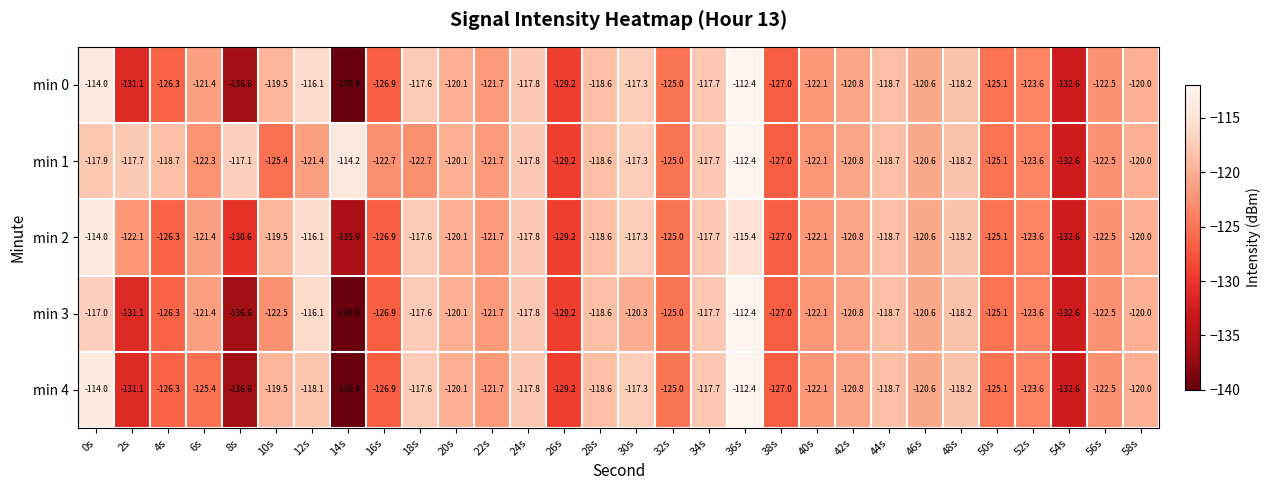

Is it true that min 4 equals -120.0 at 58s?

True